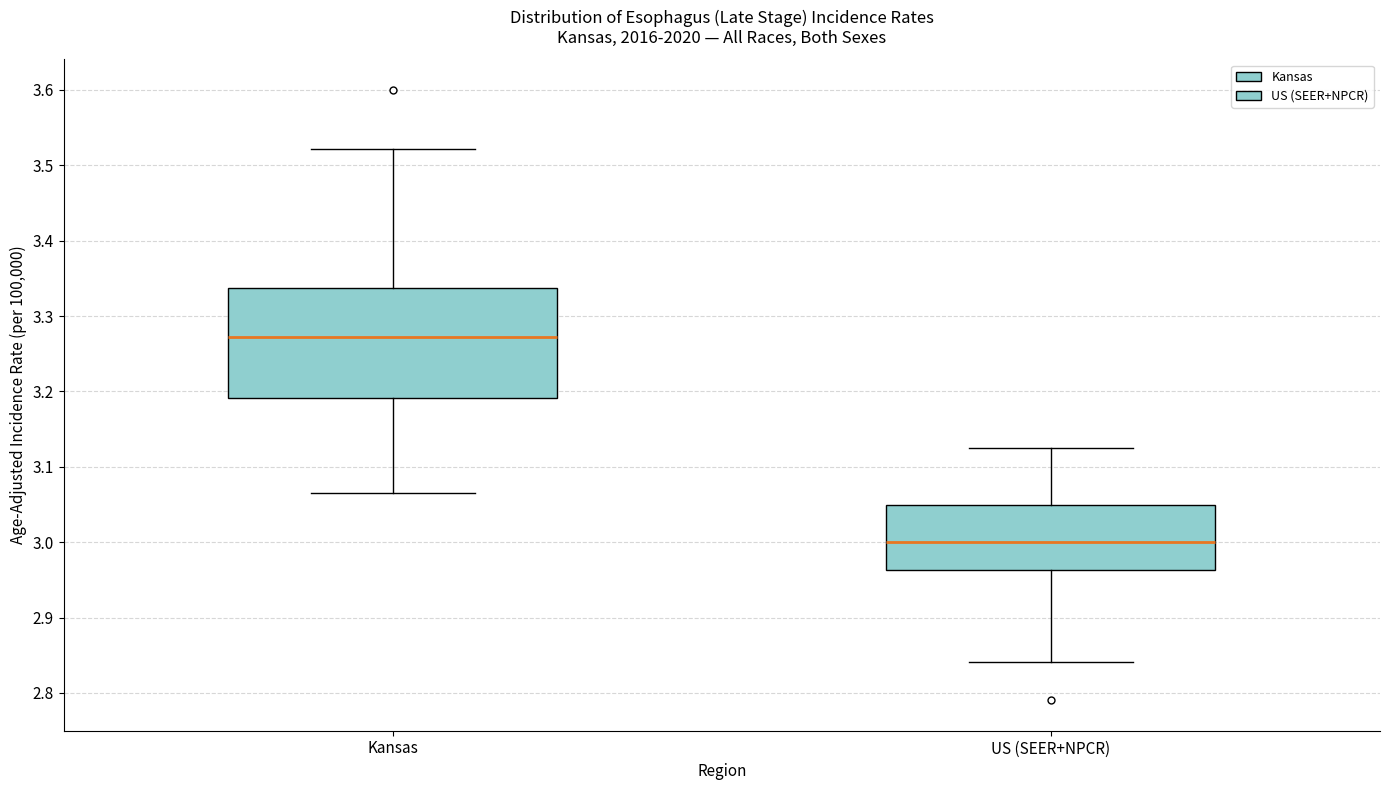

Which box is the tallest, from its lower edge to its upper edge?

Kansas